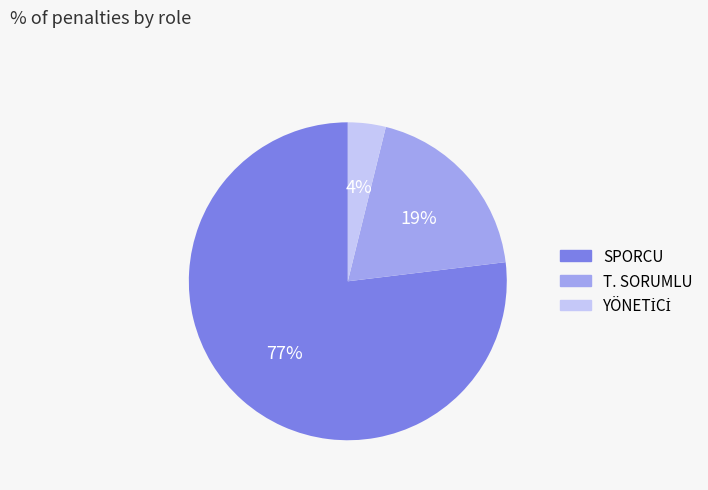

Is it true that T. SORUMLU is 8% of the pie?

False